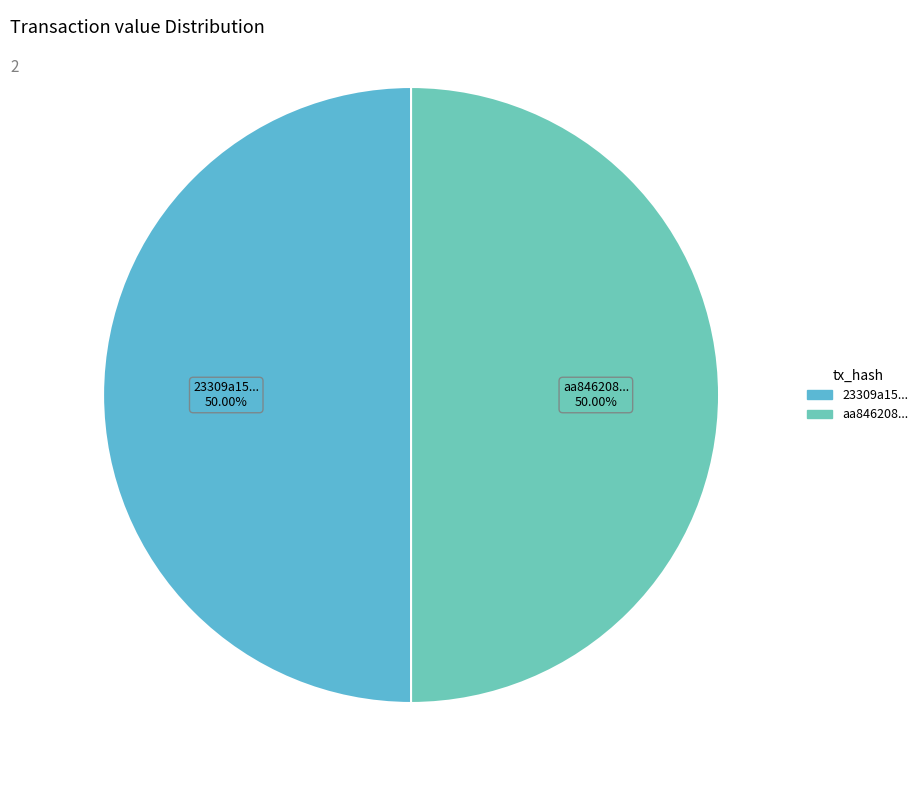

Approximately how many times larger is the value at 23309a15... compared to aa846208...?

1.0